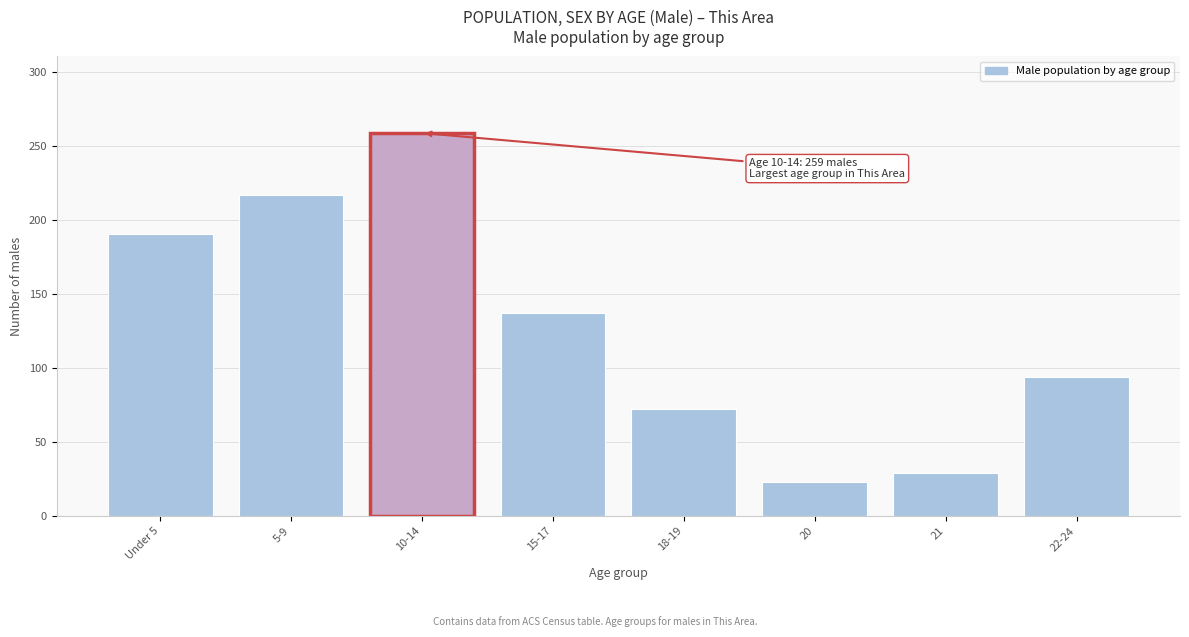

Reading left to right, list all the values displayed in this chart.

Under 5=191	5-9=217	10-14=259	15-17=137	18-19=72	20=23	21=29	22-24=94